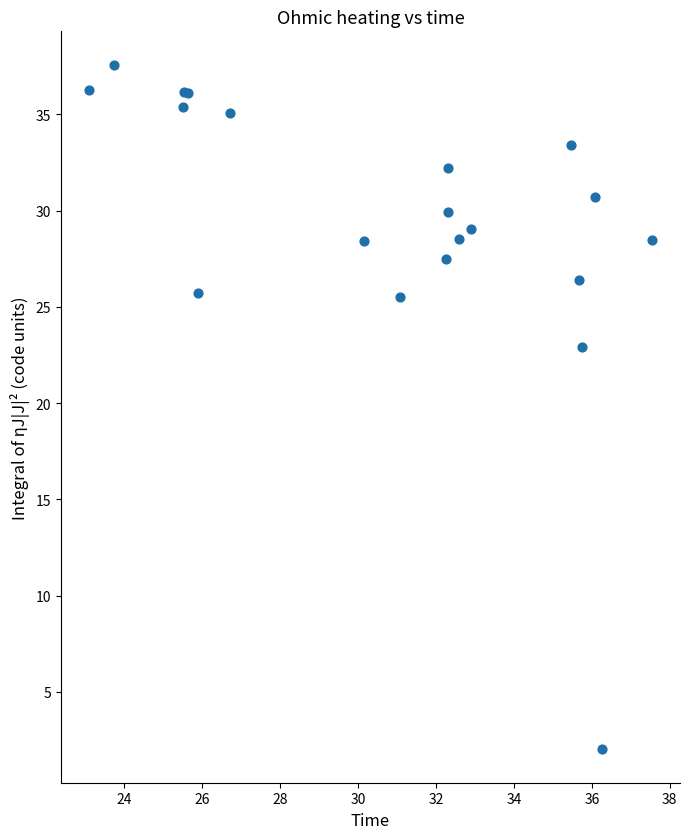

What Y value in the scatter plot is closest to 19?

22.9